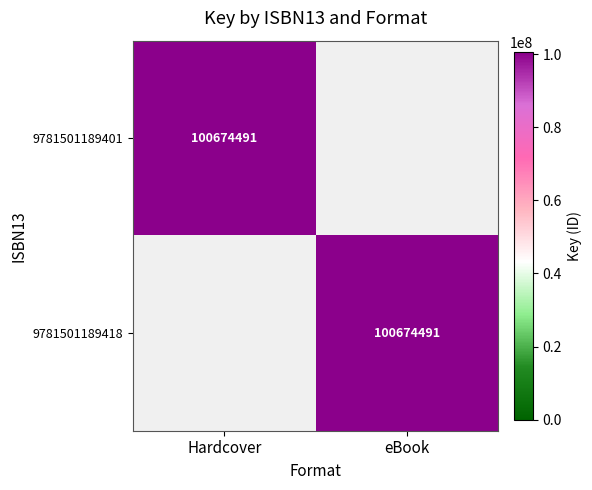

At how many categories does at least one series exceed 22653194?

2